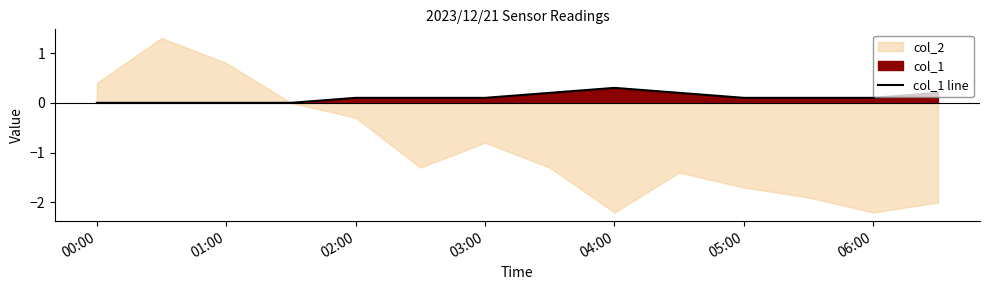

What is the difference between the second highest and minimum values?

0.2